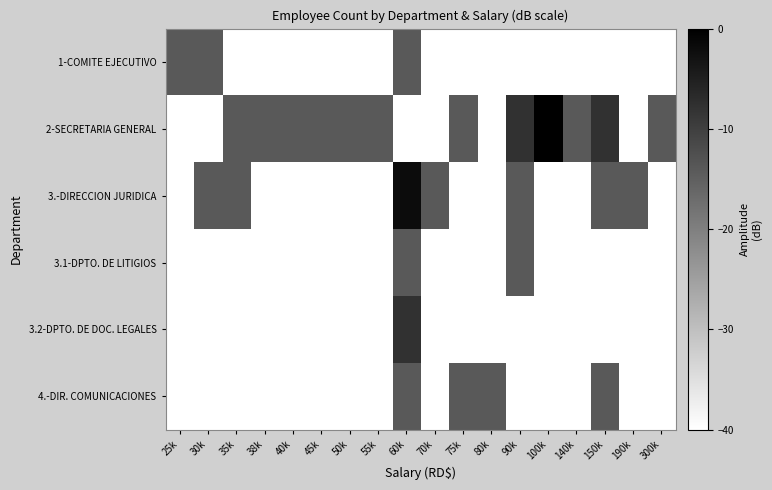

Reading left to right, what are all the values shown in this chart?

1-COMITE EJECUTIVO: 25k=-14.0	30k=-14.0	35k=-40.0	38k=-40.0	40k=-40.0	45k=-40.0	50k=-40.0	55k=-40.0	60k=-14.0	70k=-40.0	75k=-40.0	80k=-40.0	90k=-40.0	100k=-40.0	140k=-40.0	150k=-40.0	190k=-40.0	300k=-40.0
2-SECRETARIA GENERAL: 25k=-40.0	30k=-40.0	35k=-14.0	38k=-14.0	40k=-14.0	45k=-14.0	50k=-14.0	55k=-14.0	60k=-40.0	70k=-40.0	75k=-14.0	80k=-40.0	90k=-8.0	100k=-0.0	140k=-14.0	150k=-8.0	190k=-40.0	300k=-14.0
3.-DIRECCION JURIDICA: 25k=-40.0	30k=-14.0	35k=-14.0	38k=-40.0	40k=-40.0	45k=-40.0	50k=-40.0	55k=-40.0	60k=-1.9	70k=-14.0	75k=-40.0	80k=-40.0	90k=-14.0	100k=-40.0	140k=-40.0	150k=-14.0	190k=-14.0	300k=-40.0
3.1-DPTO. DE LITIGIOS: 25k=-40.0	30k=-40.0	35k=-40.0	38k=-40.0	40k=-40.0	45k=-40.0	50k=-40.0	55k=-40.0	60k=-14.0	70k=-40.0	75k=-40.0	80k=-40.0	90k=-14.0	100k=-40.0	140k=-40.0	150k=-40.0	190k=-40.0	300k=-40.0
3.2-DPTO. DE DOC. LEGALES: 25k=-40.0	30k=-40.0	35k=-40.0	38k=-40.0	40k=-40.0	45k=-40.0	50k=-40.0	55k=-40.0	60k=-8.0	70k=-40.0	75k=-40.0	80k=-40.0	90k=-40.0	100k=-40.0	140k=-40.0	150k=-40.0	190k=-40.0	300k=-40.0
4.-DIR. COMUNICACIONES: 25k=-40.0	30k=-40.0	35k=-40.0	38k=-40.0	40k=-40.0	45k=-40.0	50k=-40.0	55k=-40.0	60k=-14.0	70k=-40.0	75k=-14.0	80k=-14.0	90k=-40.0	100k=-40.0	140k=-40.0	150k=-14.0	190k=-40.0	300k=-40.0